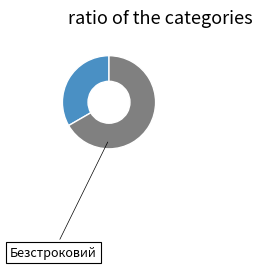

Is there a majority slice in this chart?

Yes